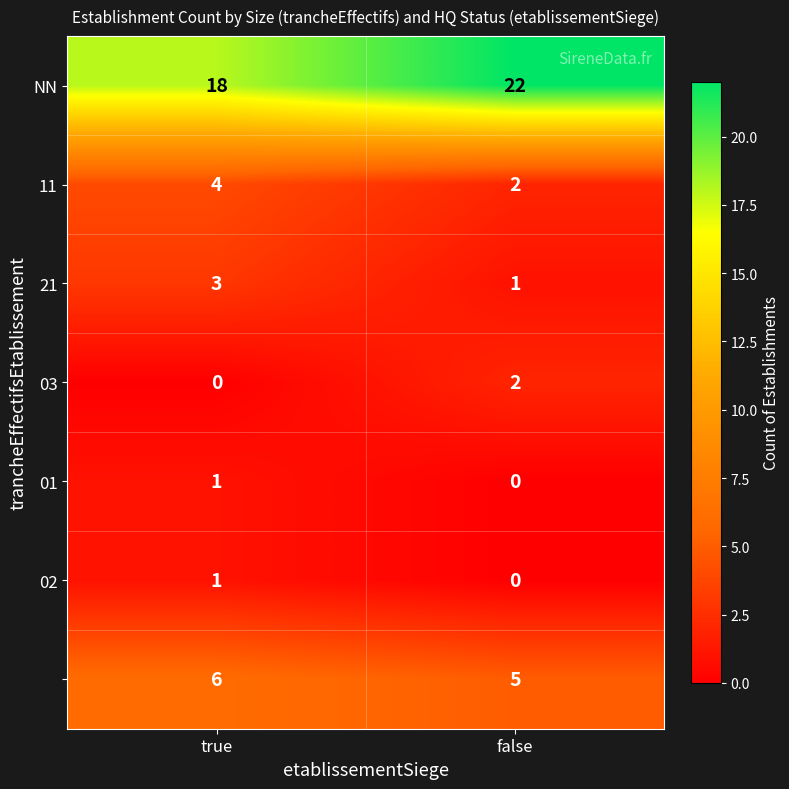

What is the greatest value displayed?

22